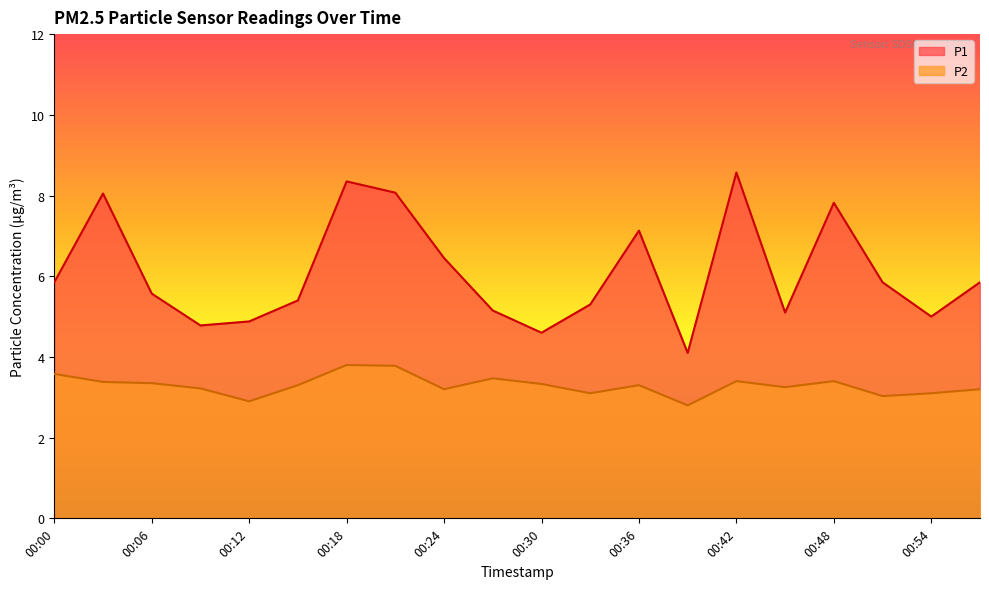

The P1 series shows 2.2 at 00:00. True or false?

False